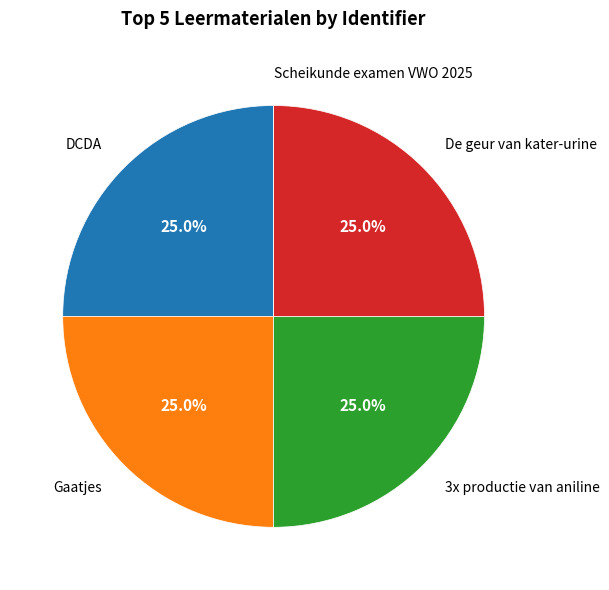

Is there any slice that represents more than half of the pie?

No